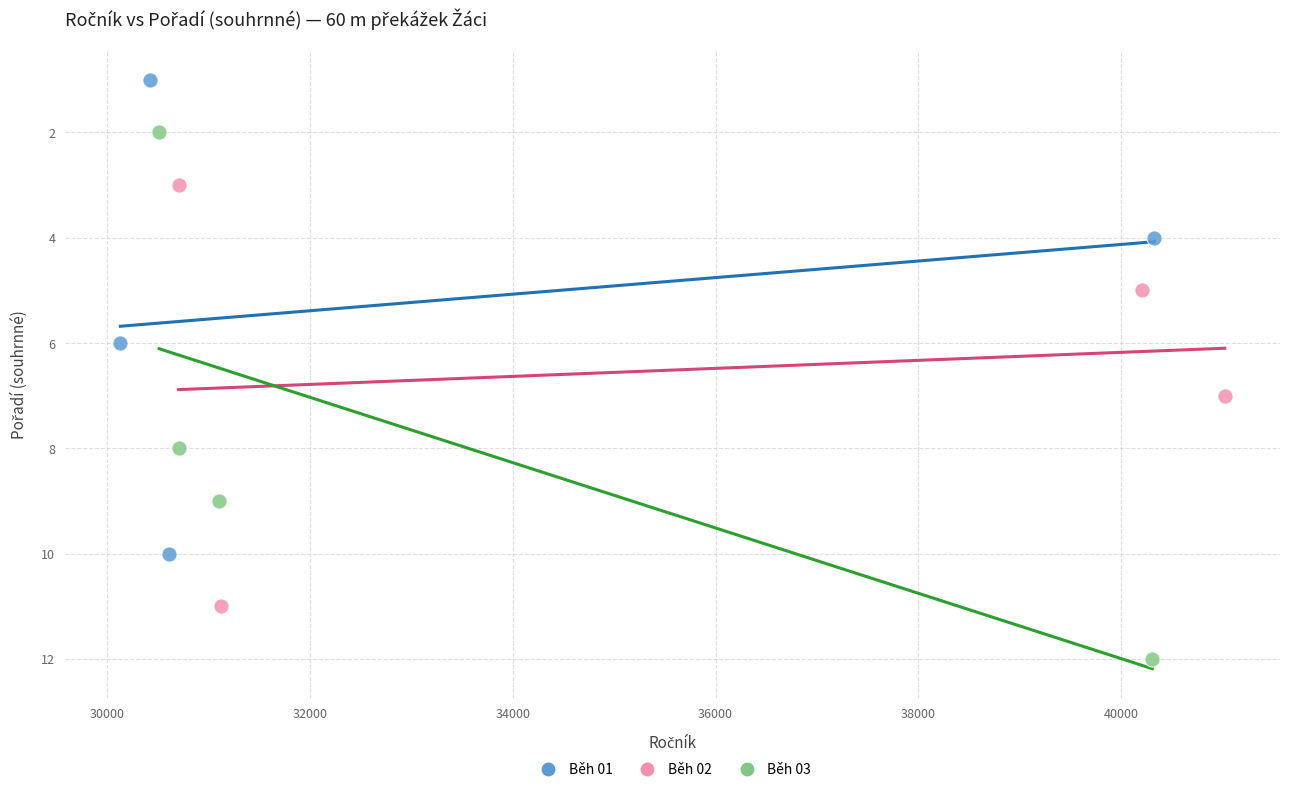

Which series has the largest Y range (max minus min)?

Běh 03